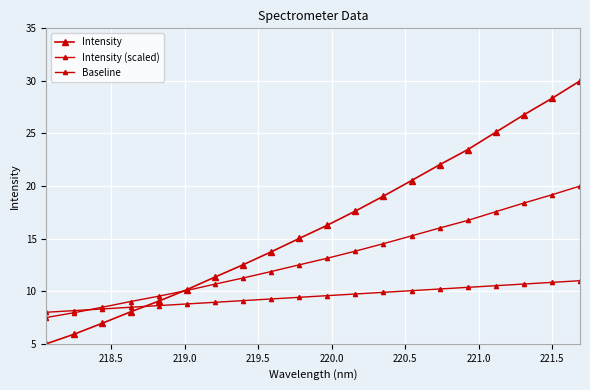

Which series has the largest total across all categories?

Intensity